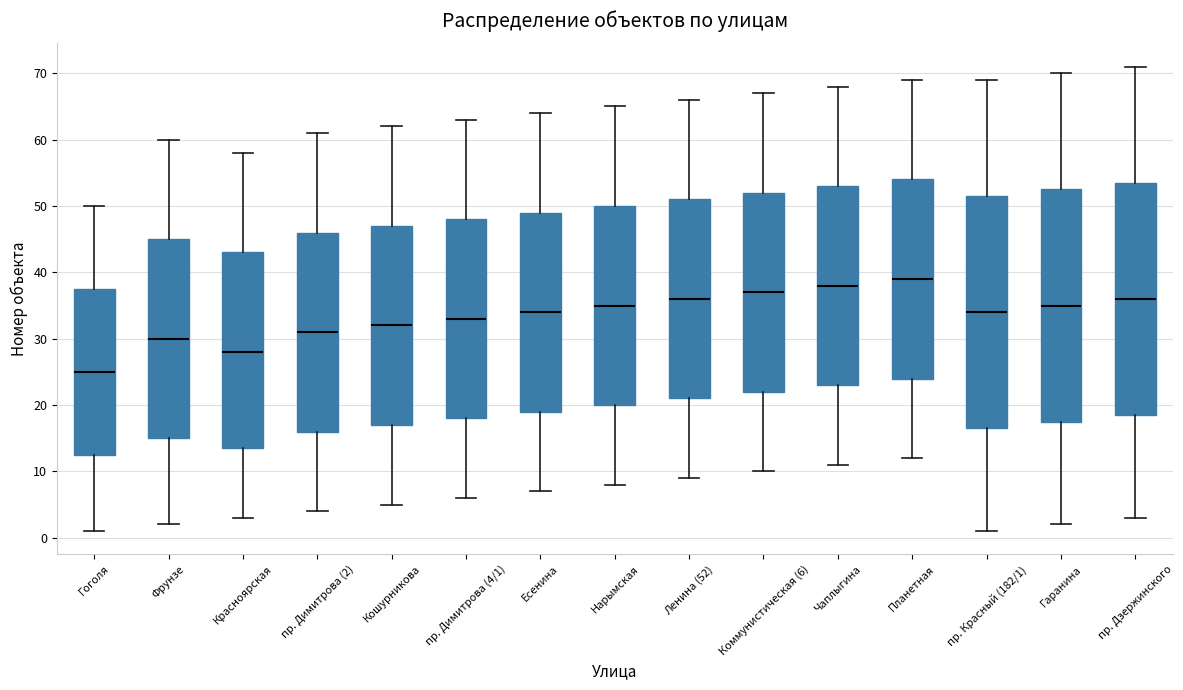

Which box's median line is the lowest?

Гоголя